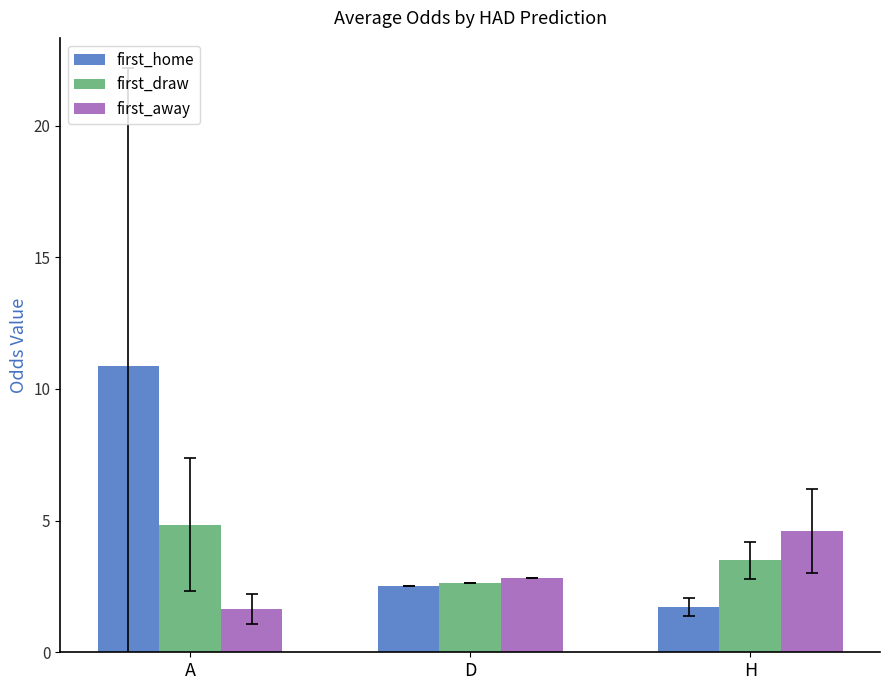

How many data points does each series have?

3